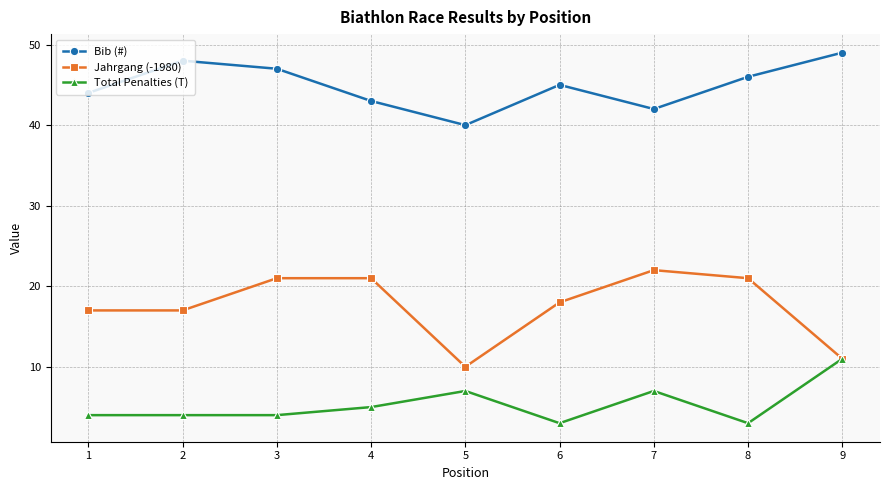

Does the chart have visible grid lines?

Yes